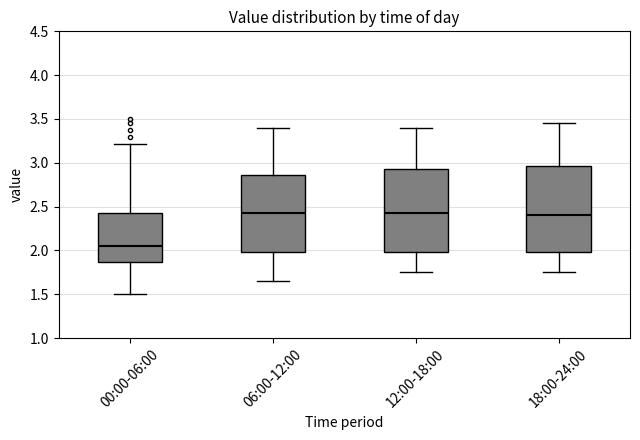

Where is the lower edge of the box for 00:00-06:00 on the y-axis? The values are not printed on the chart, so give them approximately, as read against the axis.

1.85